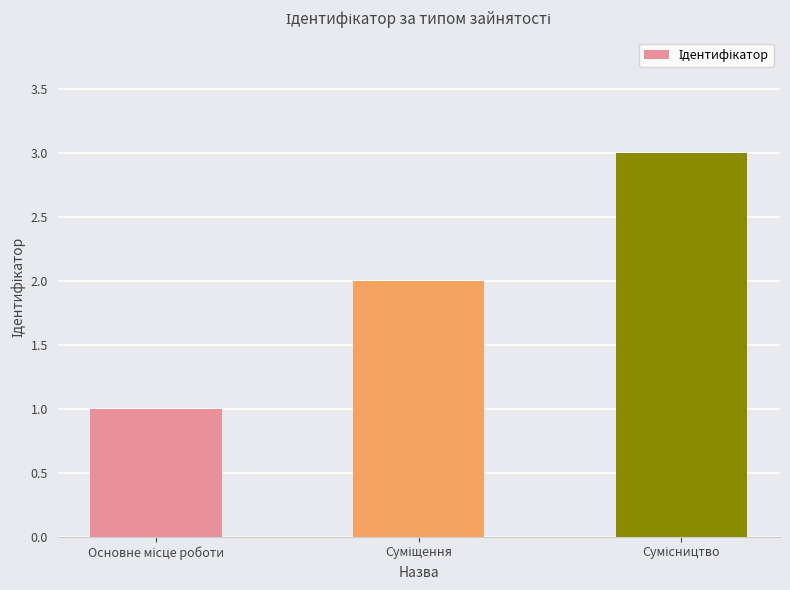

Reading left to right, transcribe all the data shown in this chart.

1	2	3